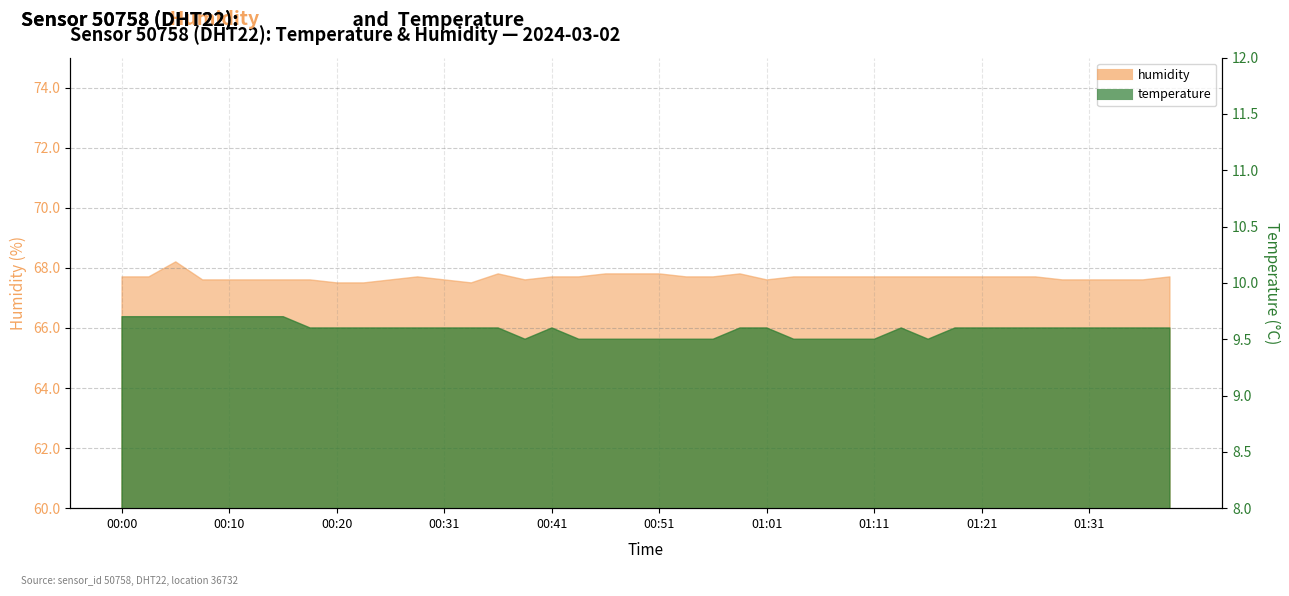

Is it true that temperature equals 9.6 at 01:18?

True